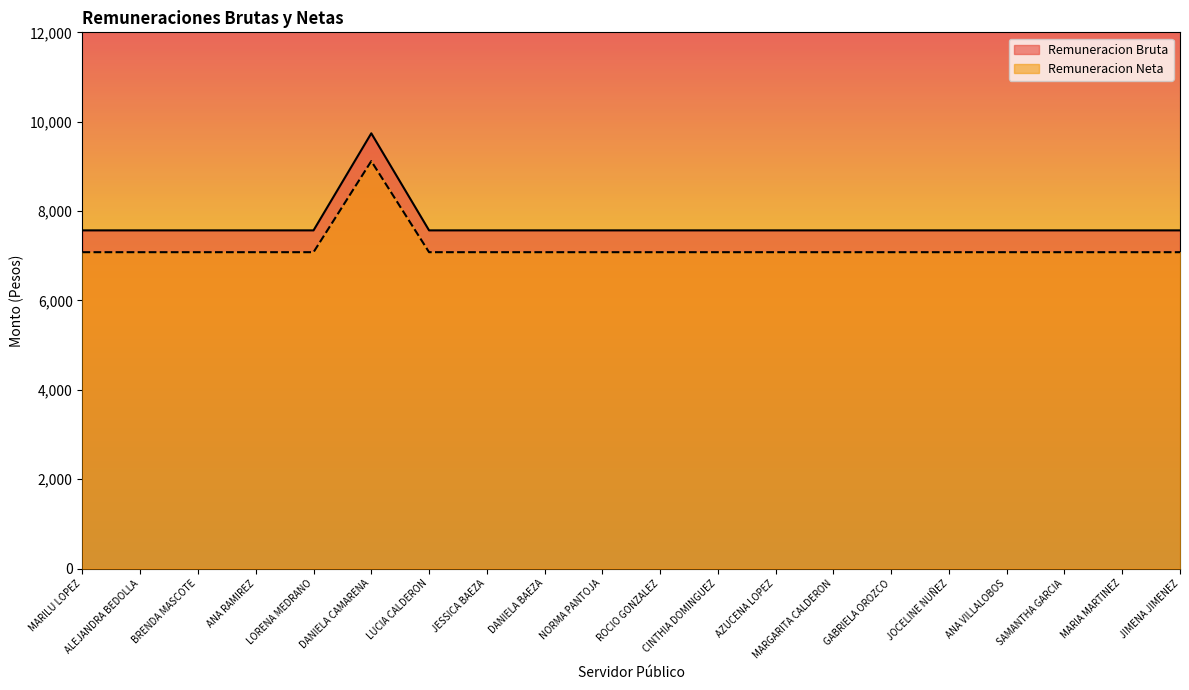

What is the highest value of the Remuneracion Neta series?

9117.8